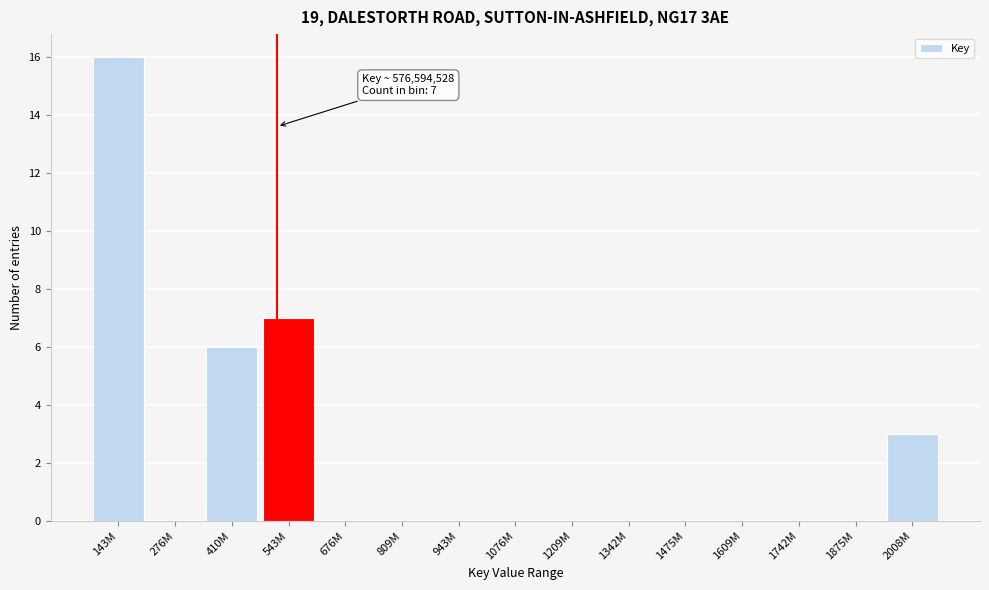

Reading left to right, transcribe all the data shown in this chart.

143M=16	276M=0	410M=6	543M=7	676M=0	809M=0	943M=0	1076M=0	1209M=0	1342M=0	1475M=0	1609M=0	1742M=0	1875M=0	2008M=3